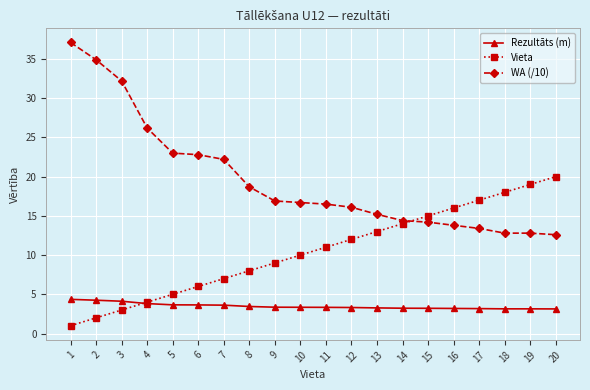

List the labels in order of Vieta value, largest first.

20, 19, 18, 17, 16, 15, 14, 13, 12, 11, 10, 9, 8, 7, 6, 5, 4, 3, 2, 1